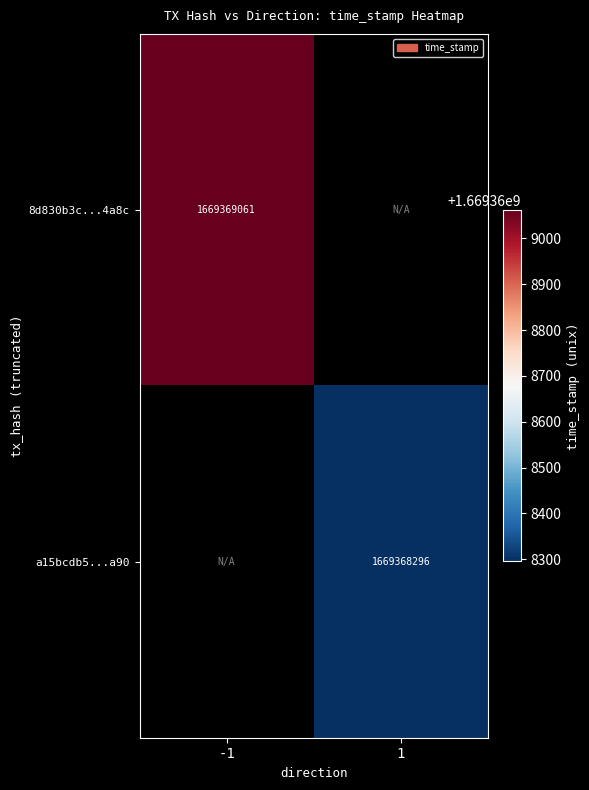

True or false: a15bcdb5c88c55d998051615676a084cad3fa90 has a value of 2711741032 at time_stamp.

False